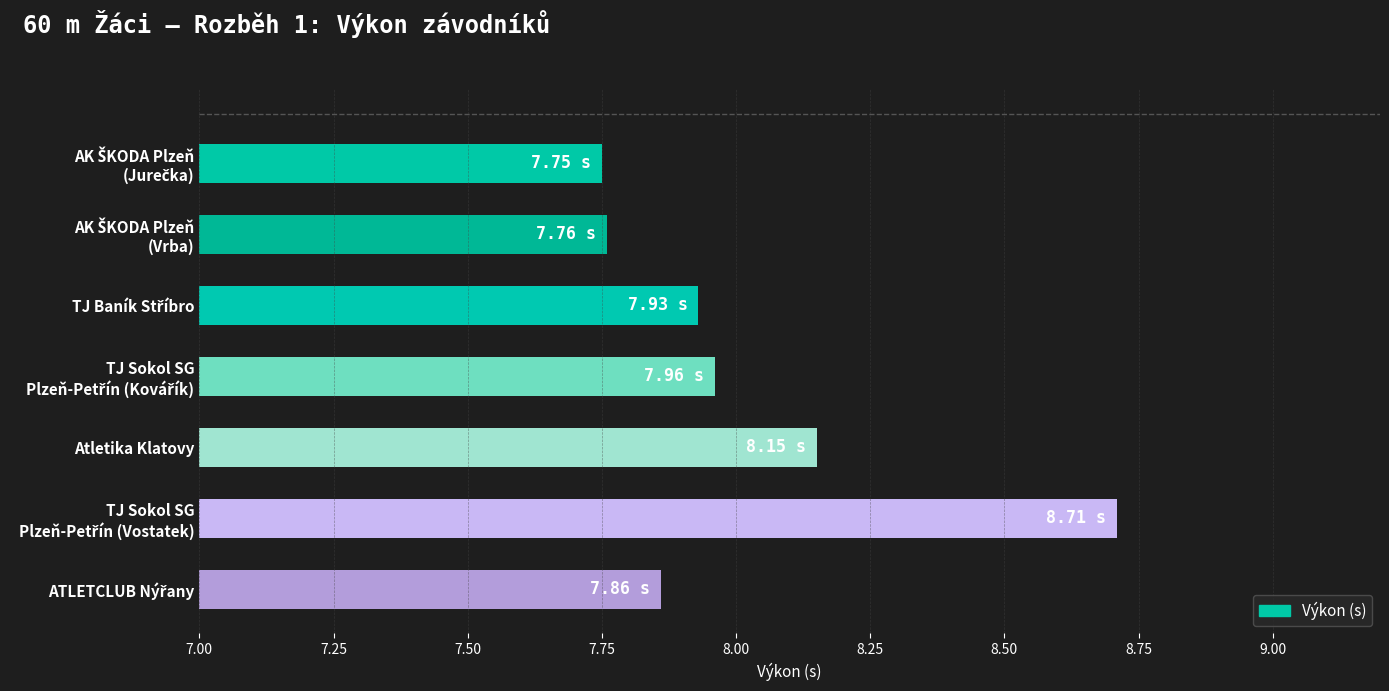

What is the difference between the maximum and minimum values?

1.0